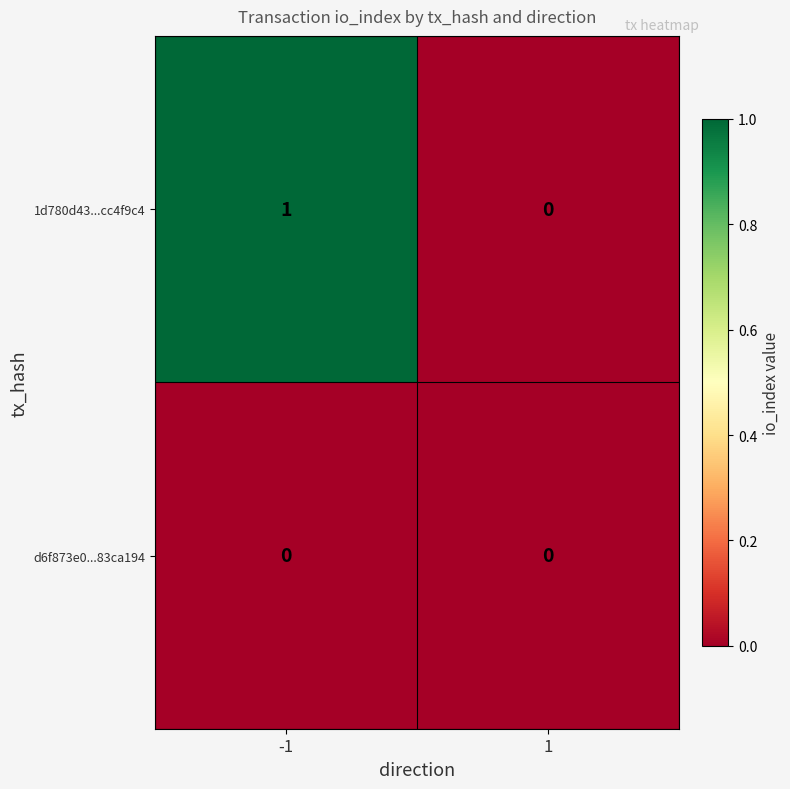

Rank the series by their maximum value, from lowest to highest.

d6f873e0...83ca194, 1d780d43...cc4f9c4